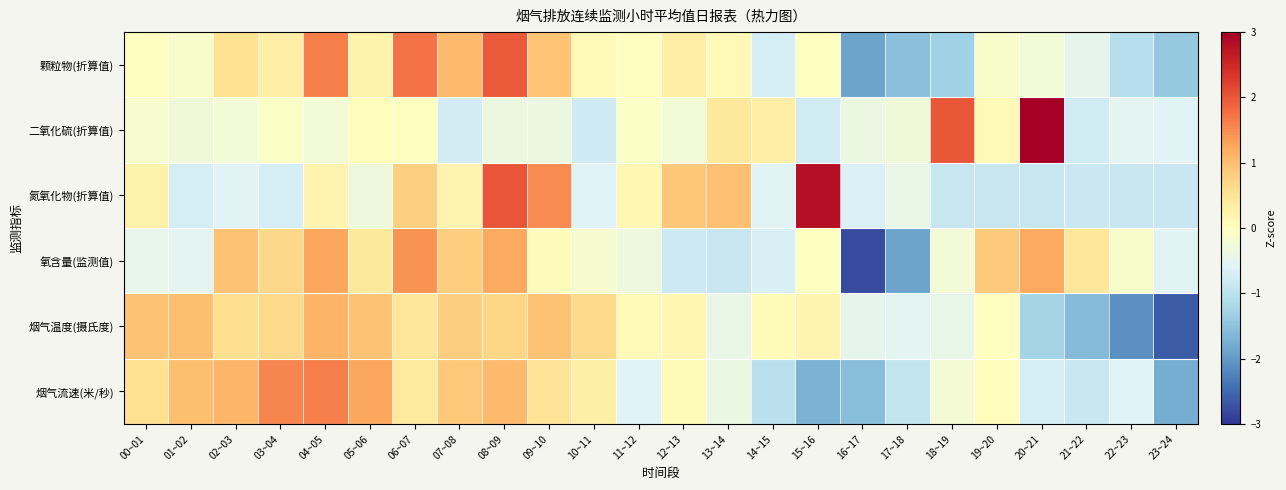

What is the total value across all series at 05~06?

2.6